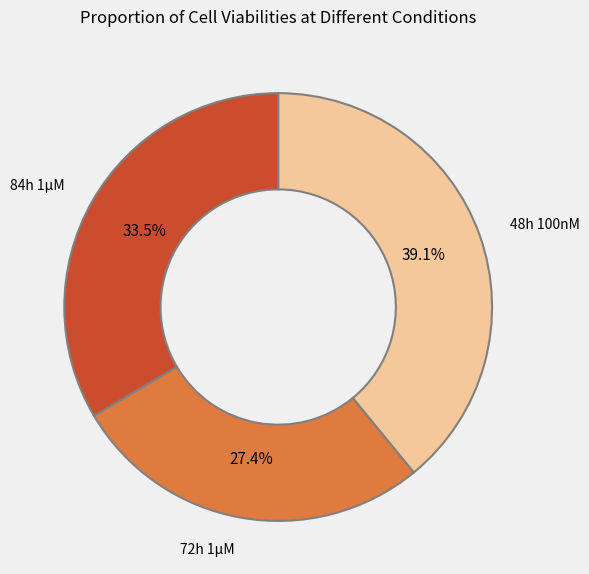

To the nearest percent, what is the difference between the largest and smallest slice percentages?

12%